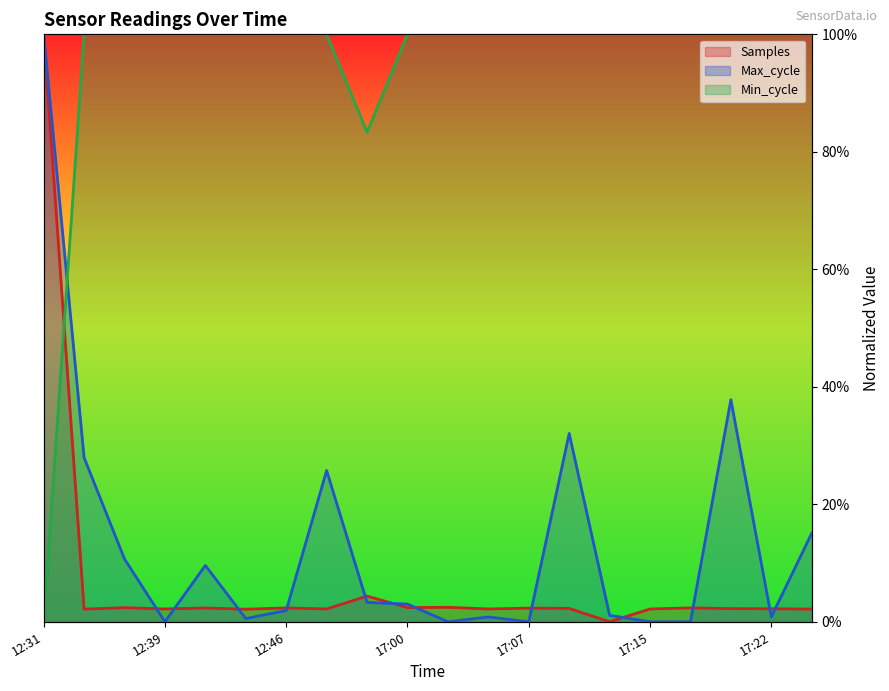

Which has a higher value, 17:15 or 17:12?

17:15